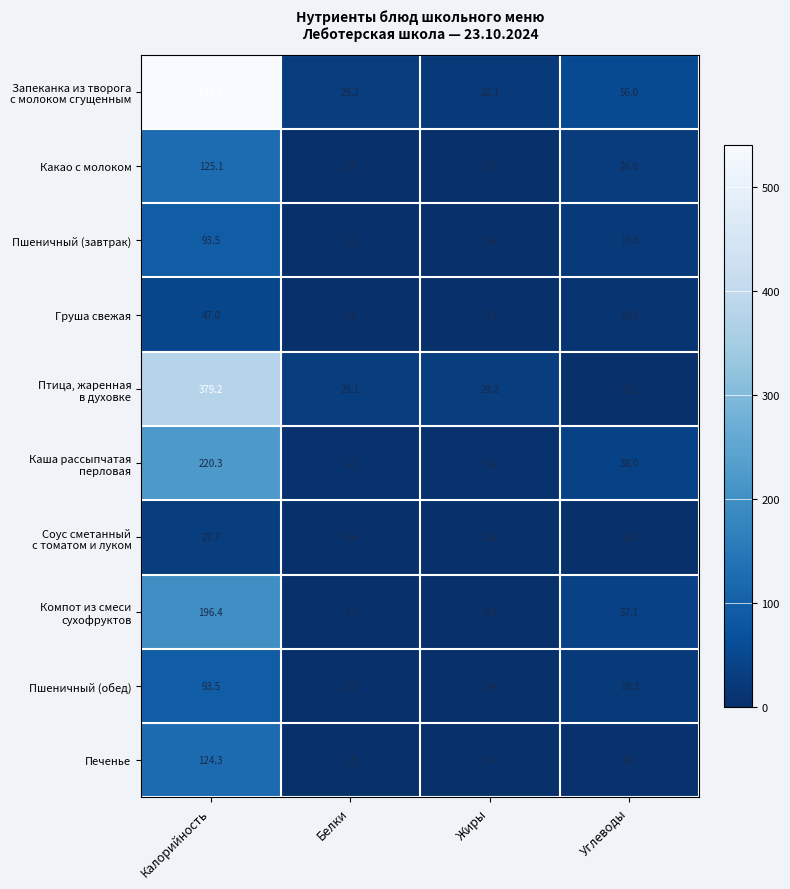

What is the sum of all Пшеничный (завтрак) values?

116.4